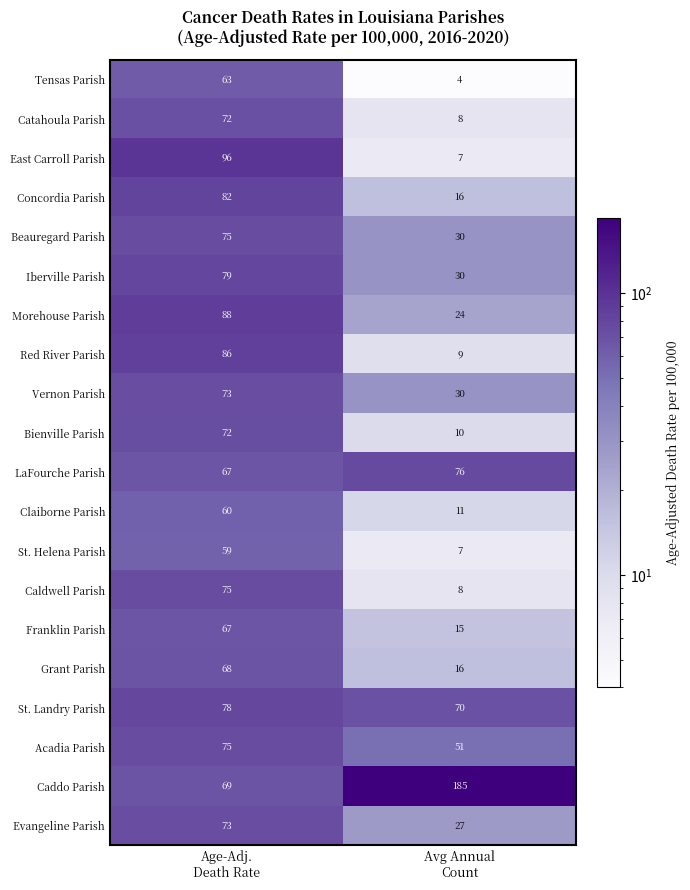

Which series has the largest range (max minus min)?

Caddo Parish